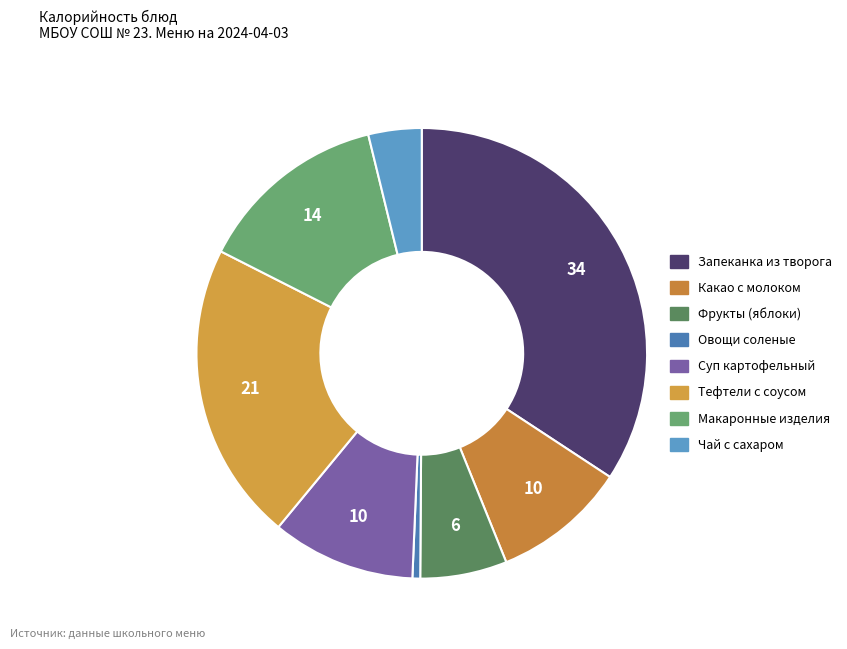

How many segments does this pie chart have?

8